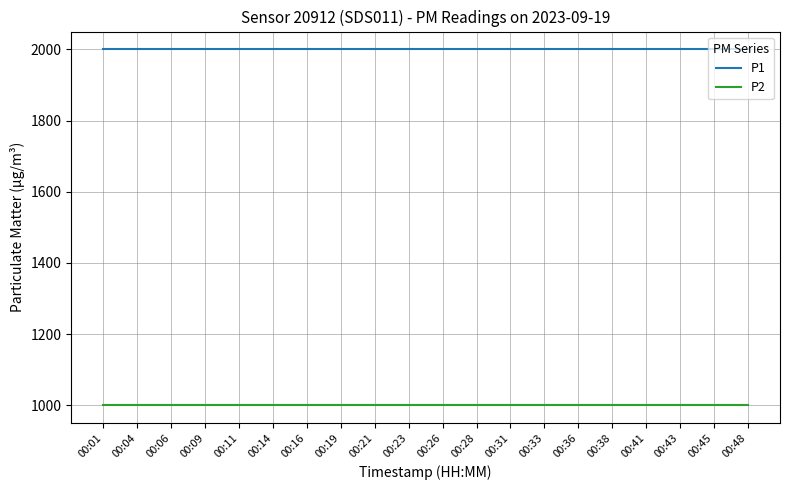

Which series has the largest total across all categories?

P1